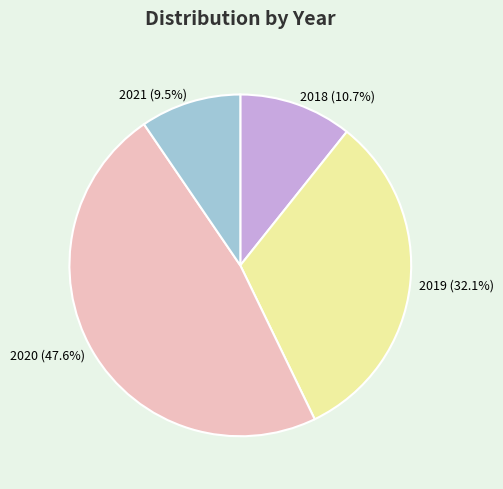

To the nearest percent, what is the combined percentage of 2021 and 2020?

57%